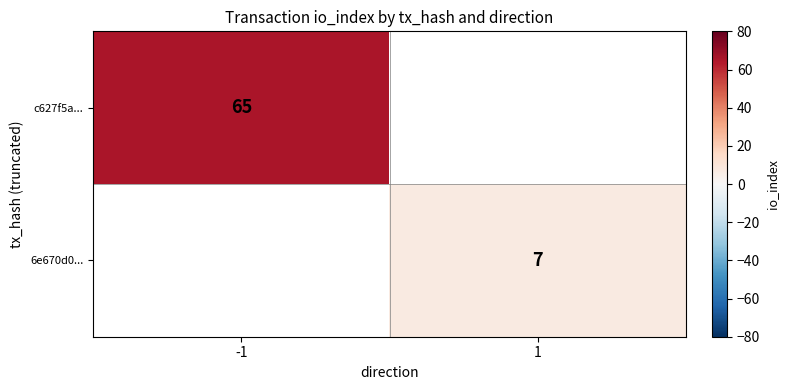

What is the minimum value shown in the chart?

7.0